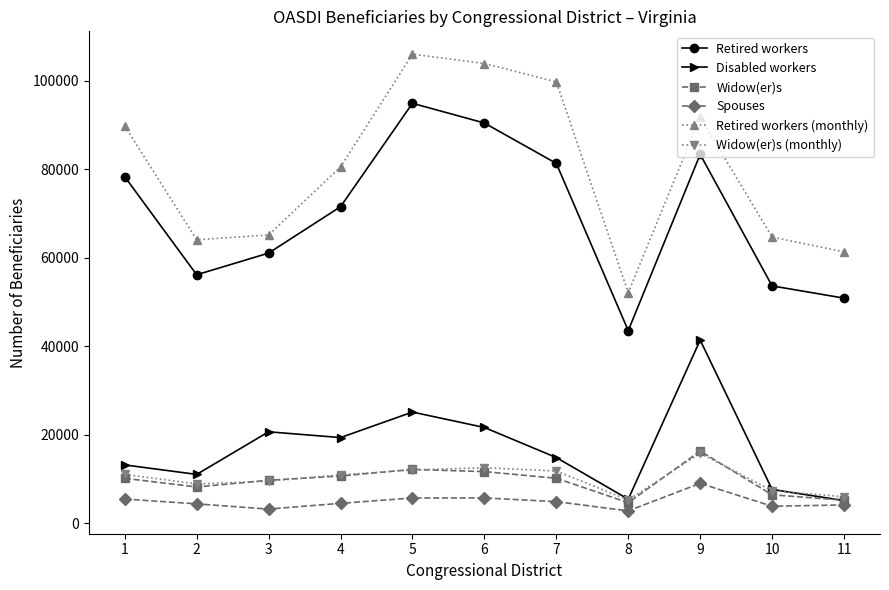

Is it true that Retired workers (monthly) equals 25188 at 5?

False